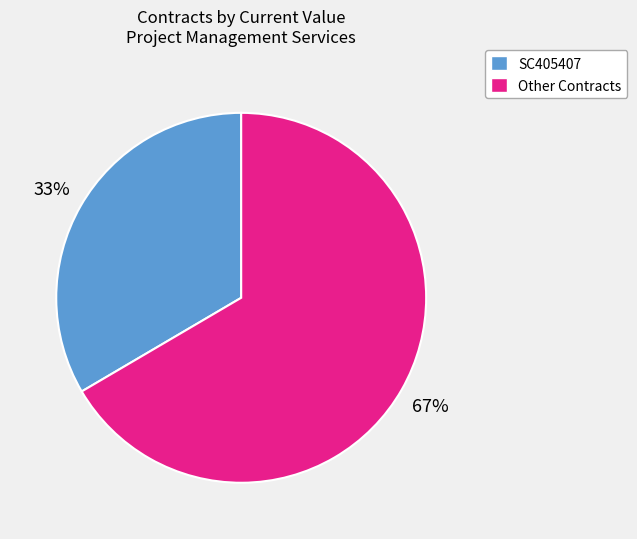

To the nearest percent, what is the average slice percentage?

50%